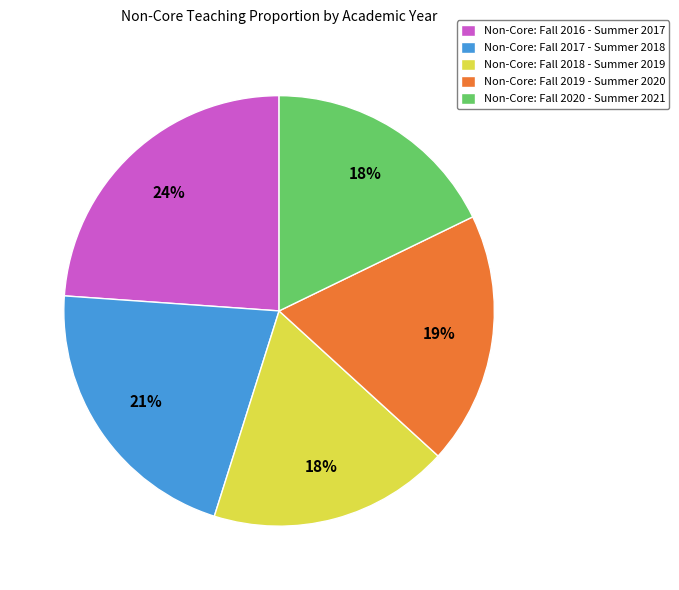

What is the largest slice in the pie chart?

Non-Core: Fall 2016 - Summer 2017